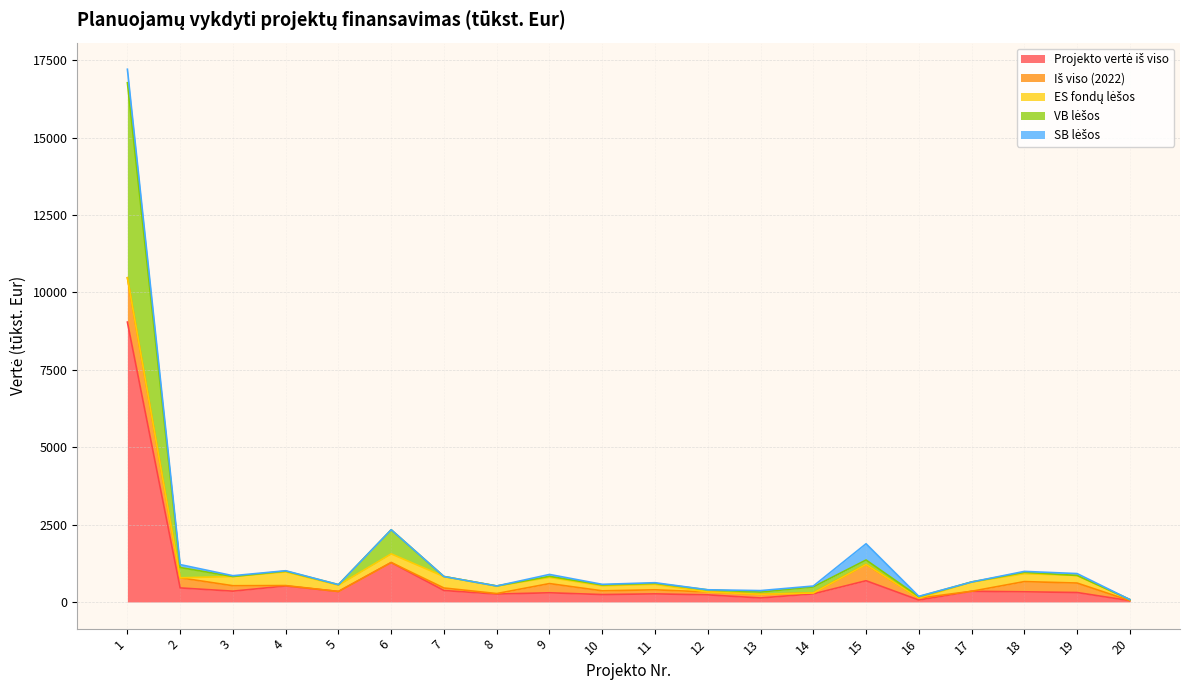

What is the value of the ES fondų lėšos point at the 6th from the left?

280.5